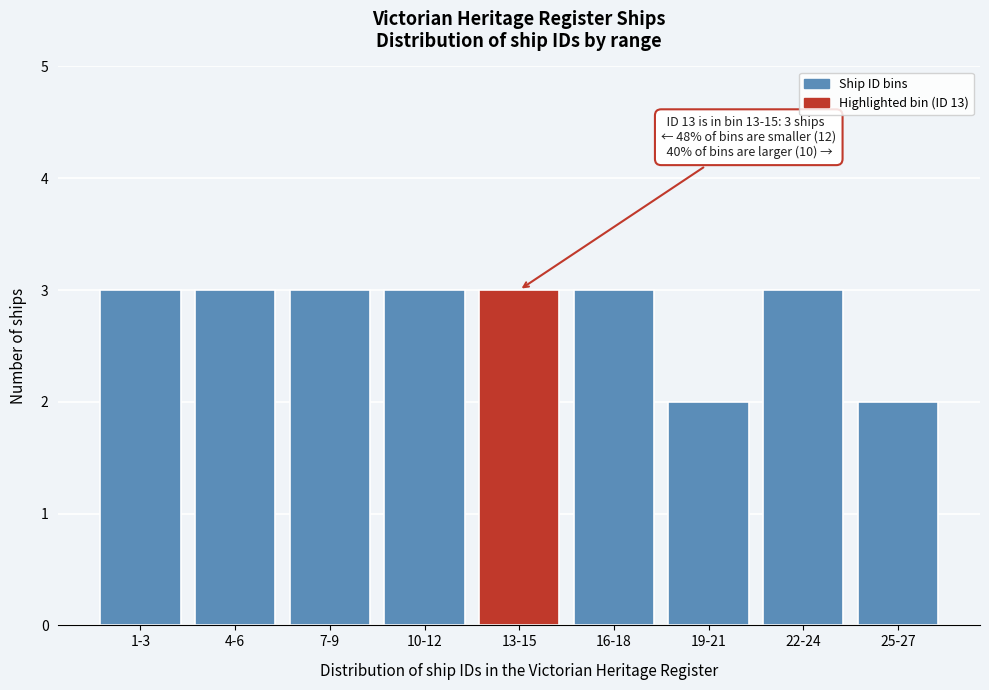

Reading left to right, what are all the values shown in this chart?

1-3=3	4-6=3	7-9=3	10-12=3	13-15=3	16-18=3	19-21=2	22-24=3	25-27=2